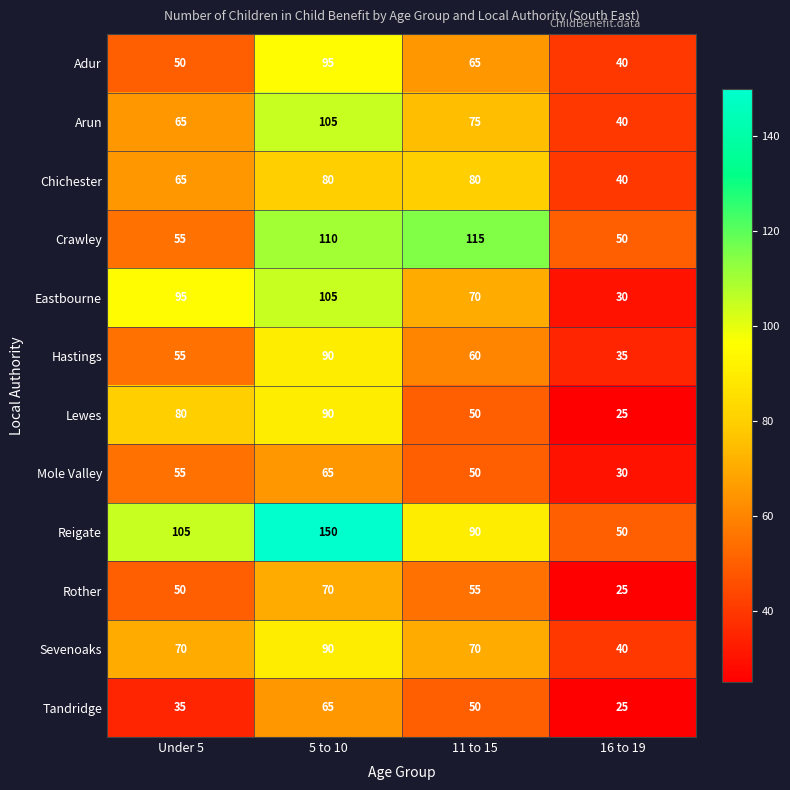

The Sevenoaks series shows 39 at Under 5. True or false?

False